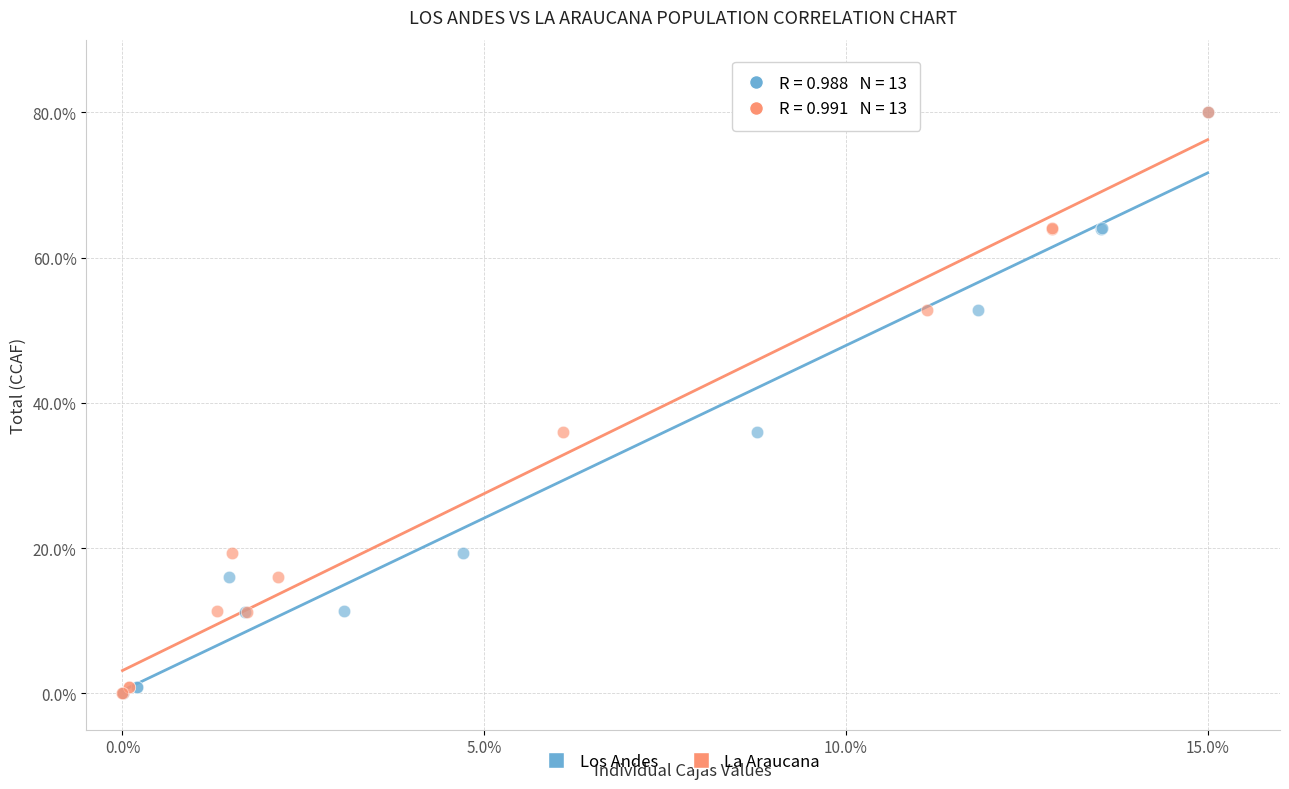

What are all the series names shown in the legend?

Los Andes, La Araucana